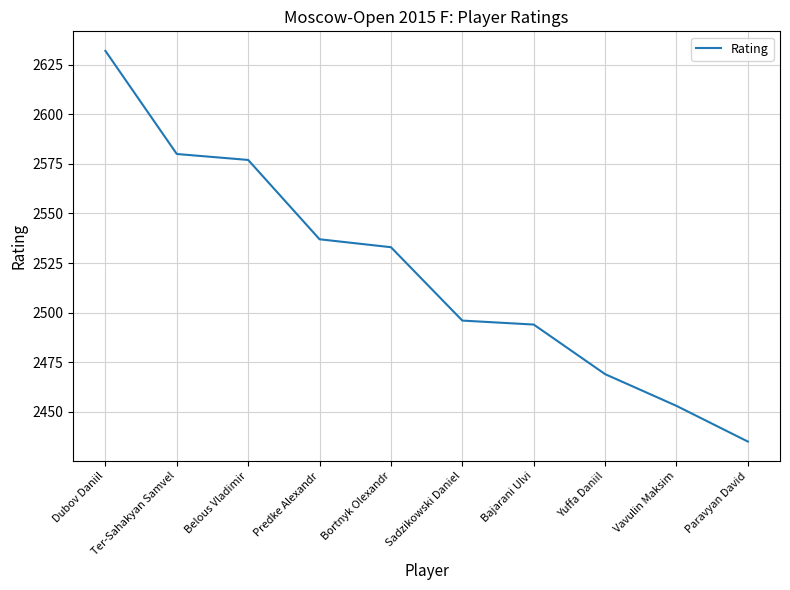

Reading right to left, transcribe all the data shown in this chart.

2435	2453	2469	2494	2496	2533	2537	2577	2580	2632